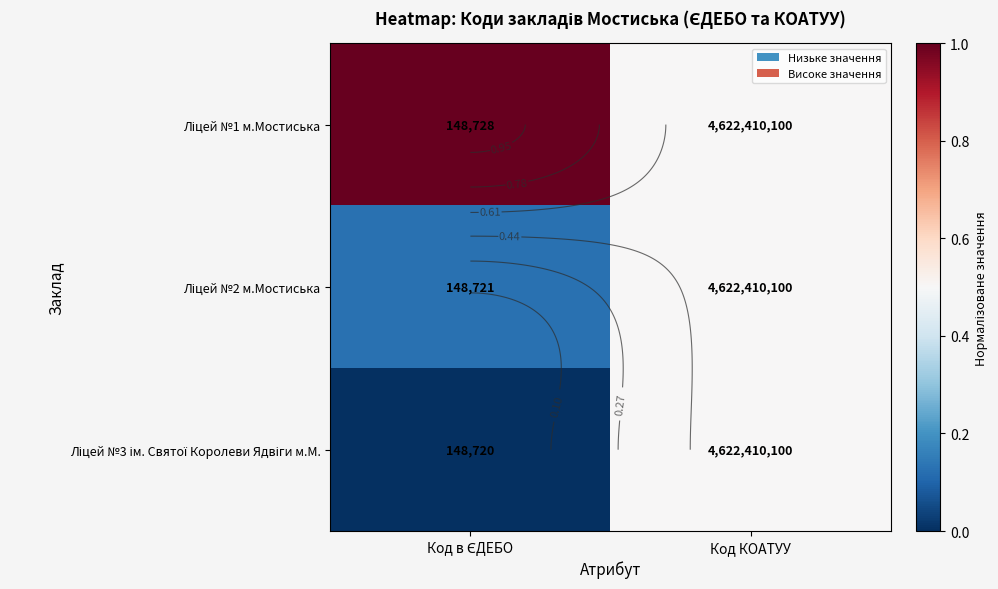

Between Код в ЄДЕБО and Код КОАТУУ, which series saw the biggest shift?

Ліцей №1 м.Мостиська